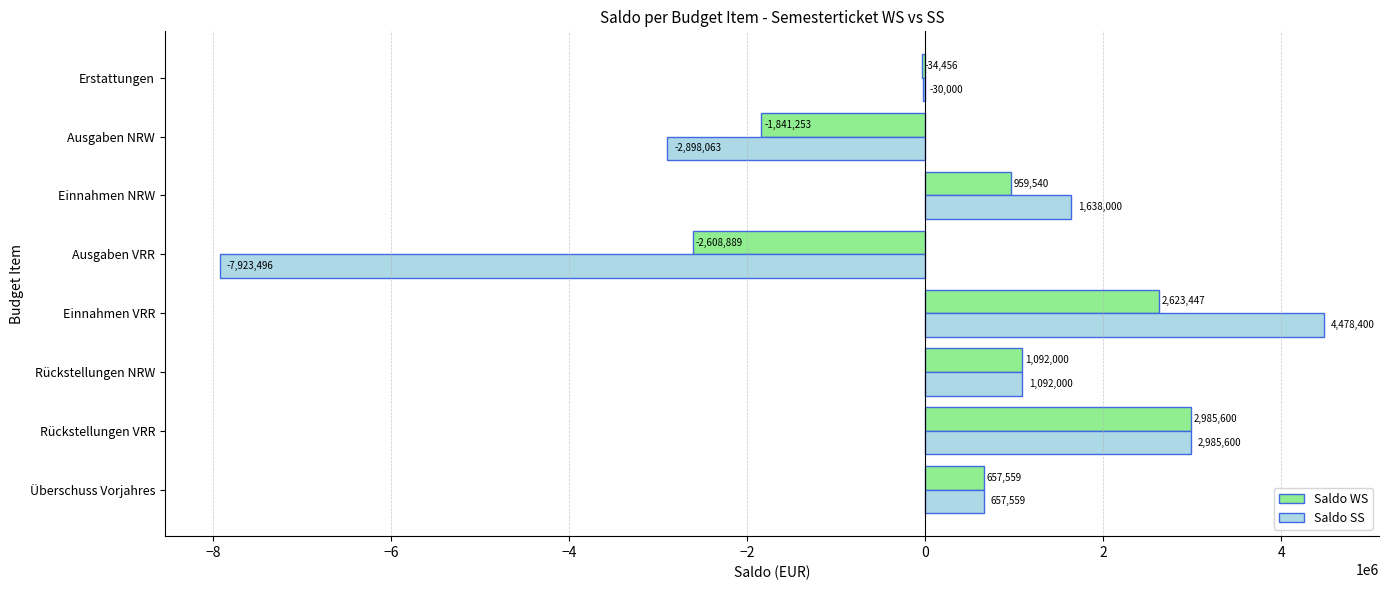

Is the value of Saldo SS at Einnahmen VRR greater than the value of Saldo WS at Rückstellungen VRR?

Yes